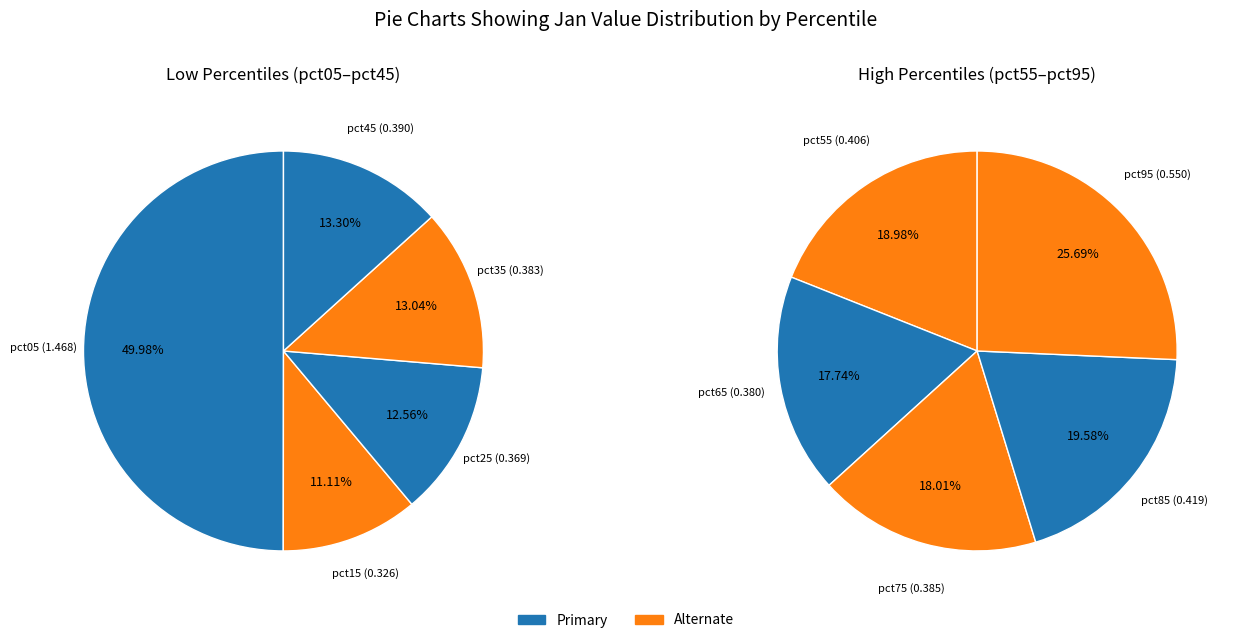

Rank the categories by value from lowest to highest.

pct15, pct25, pct65, pct35, pct75, pct45, pct55, pct85, pct95, pct05